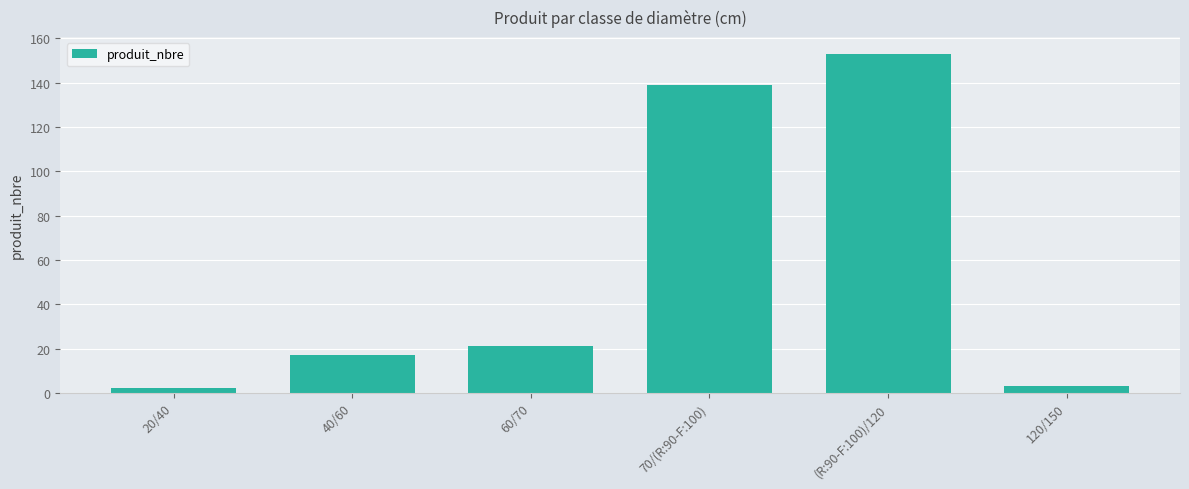

Which label corresponds to the largest value in the chart?

(R:90-F:100)/120